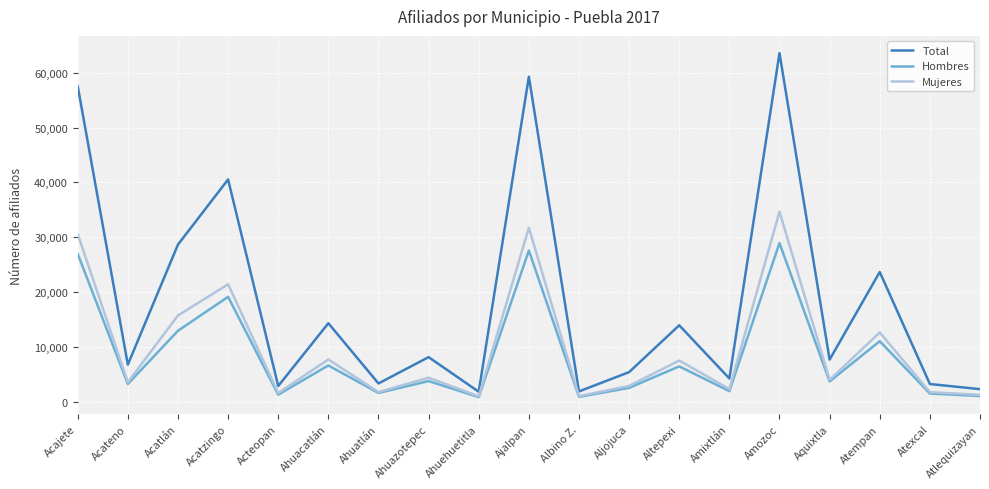

Which series has the largest total across all categories?

Total